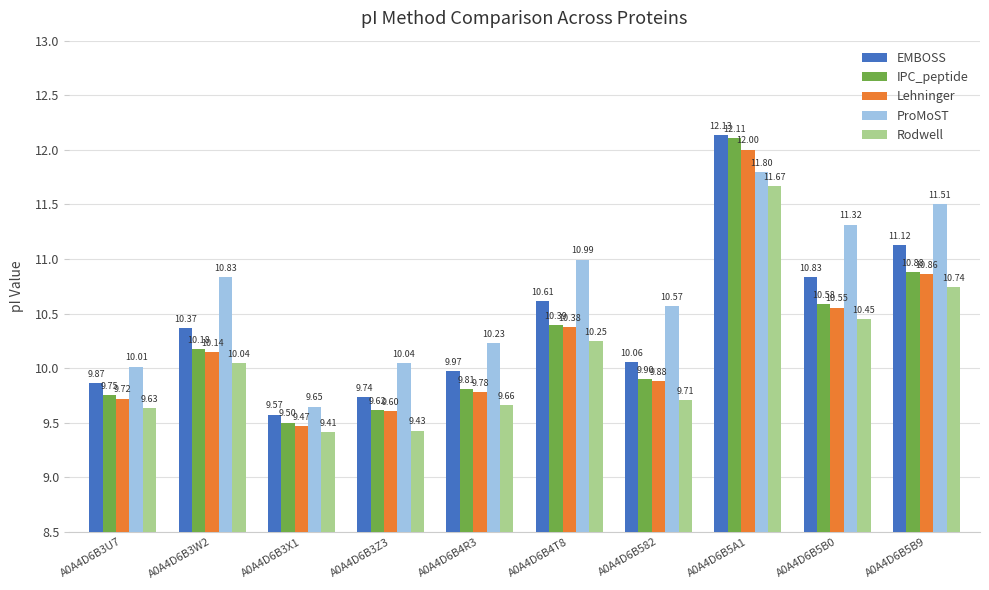

At how many categories does at least one series exceed 11?

3